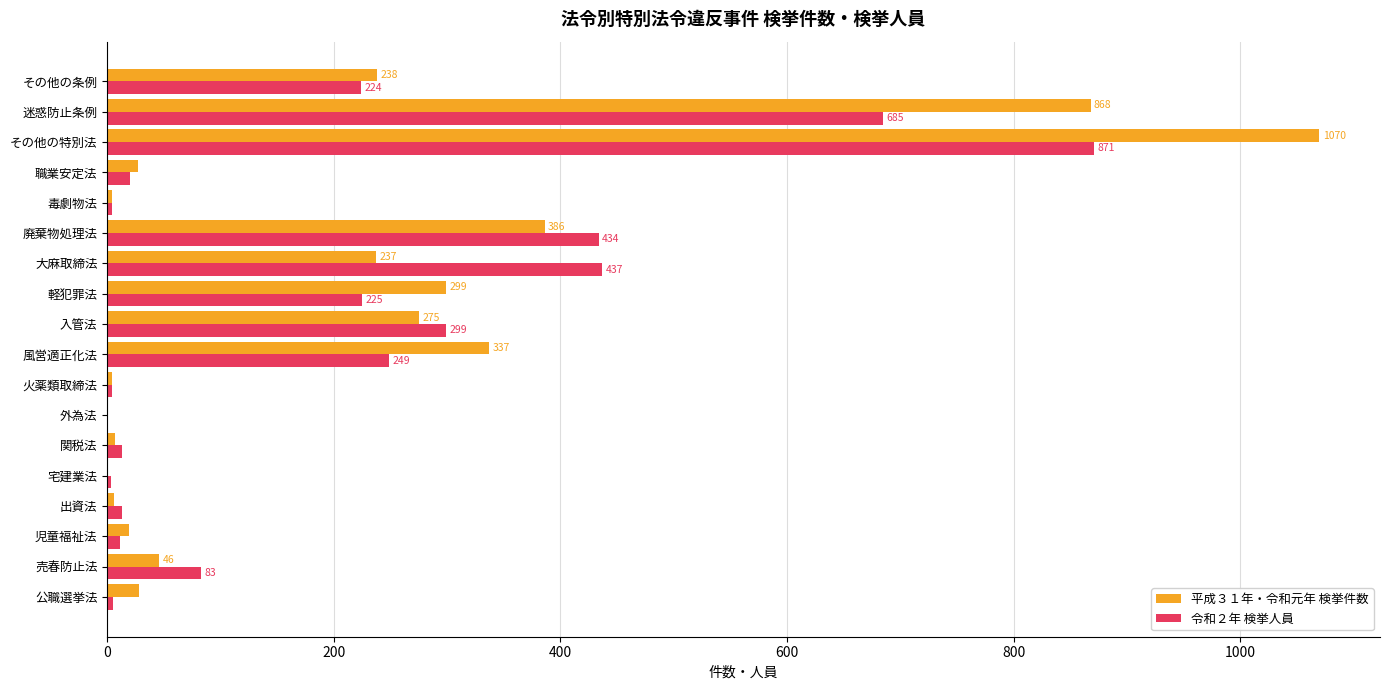

What is the highest value of the 令和２年 検挙人員 series?

871